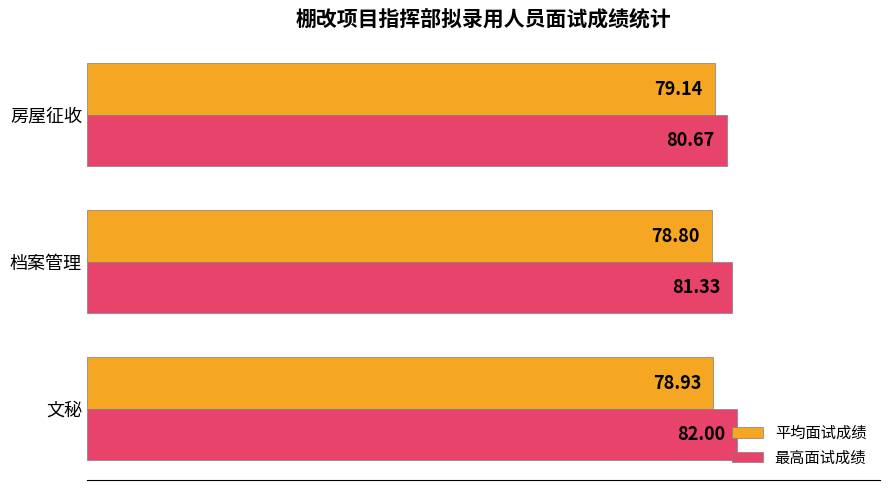

Which label corresponds to the largest value in the chart?

文秘